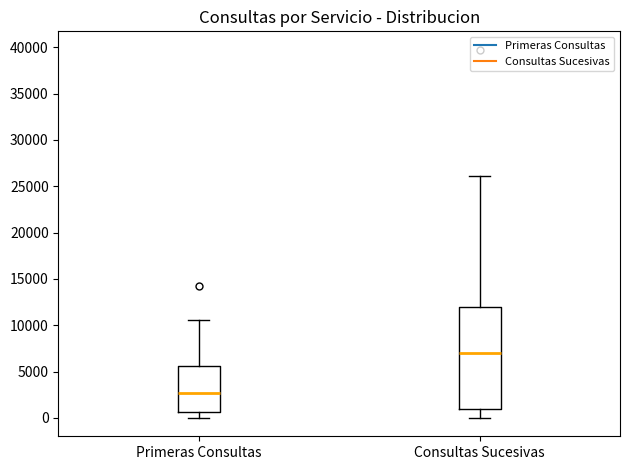

Where is the lower edge of the box for Consultas Sucesivas on the y-axis? The values are not printed on the chart, so give them approximately, as read against the axis.

1000